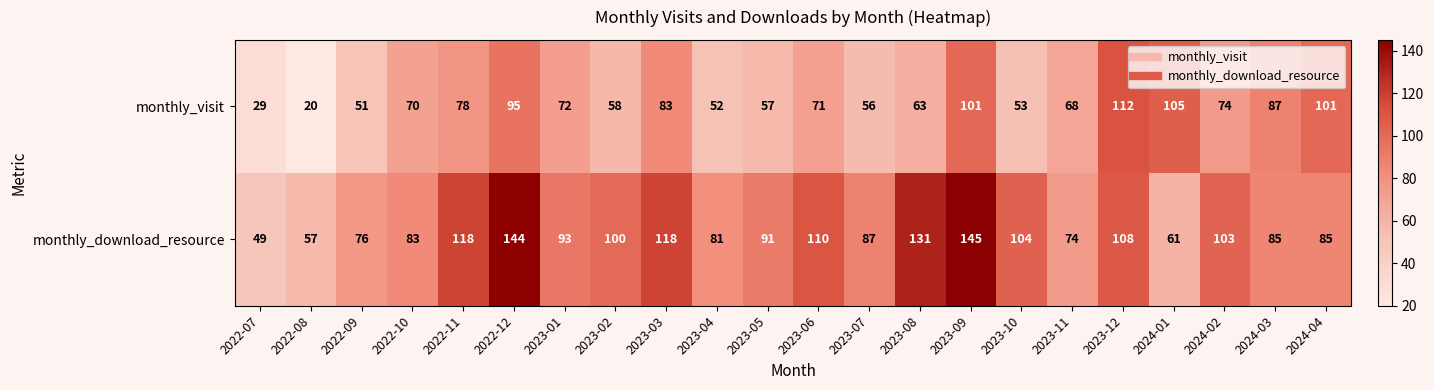

List the series in order of their overall mean, lowest first.

monthly_visit, monthly_download_resource